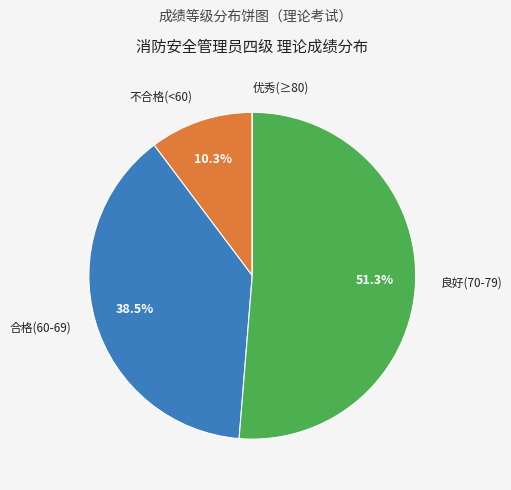

Is there any slice that represents more than half of the pie?

Yes